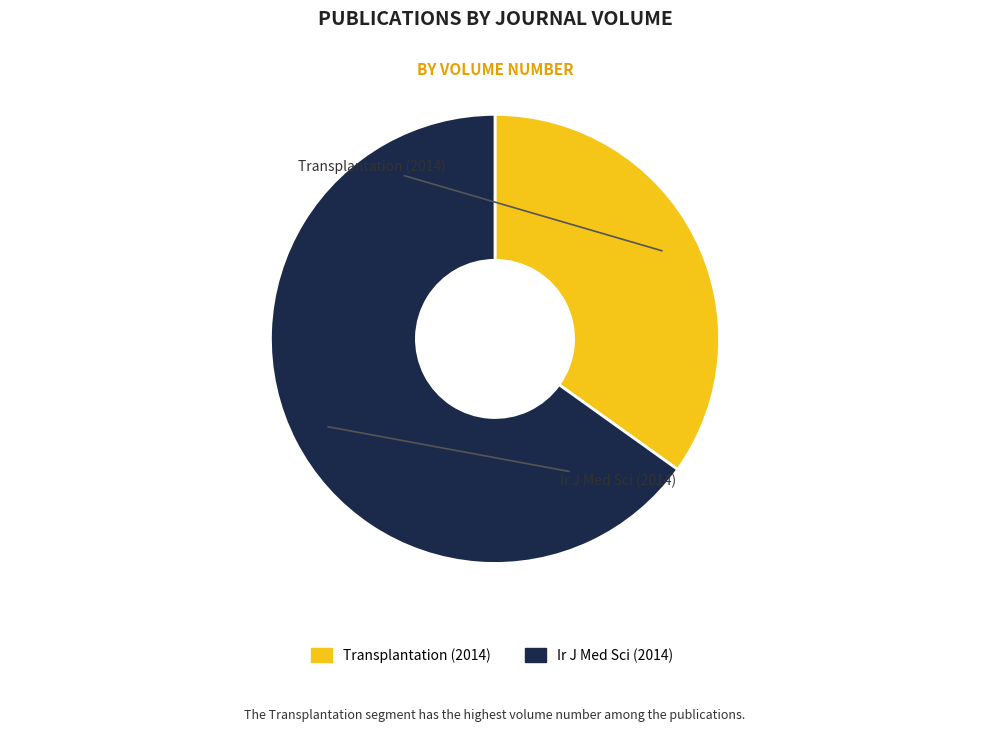

Which slice represents more than half of the pie?

Ir J Med Sci (2014)